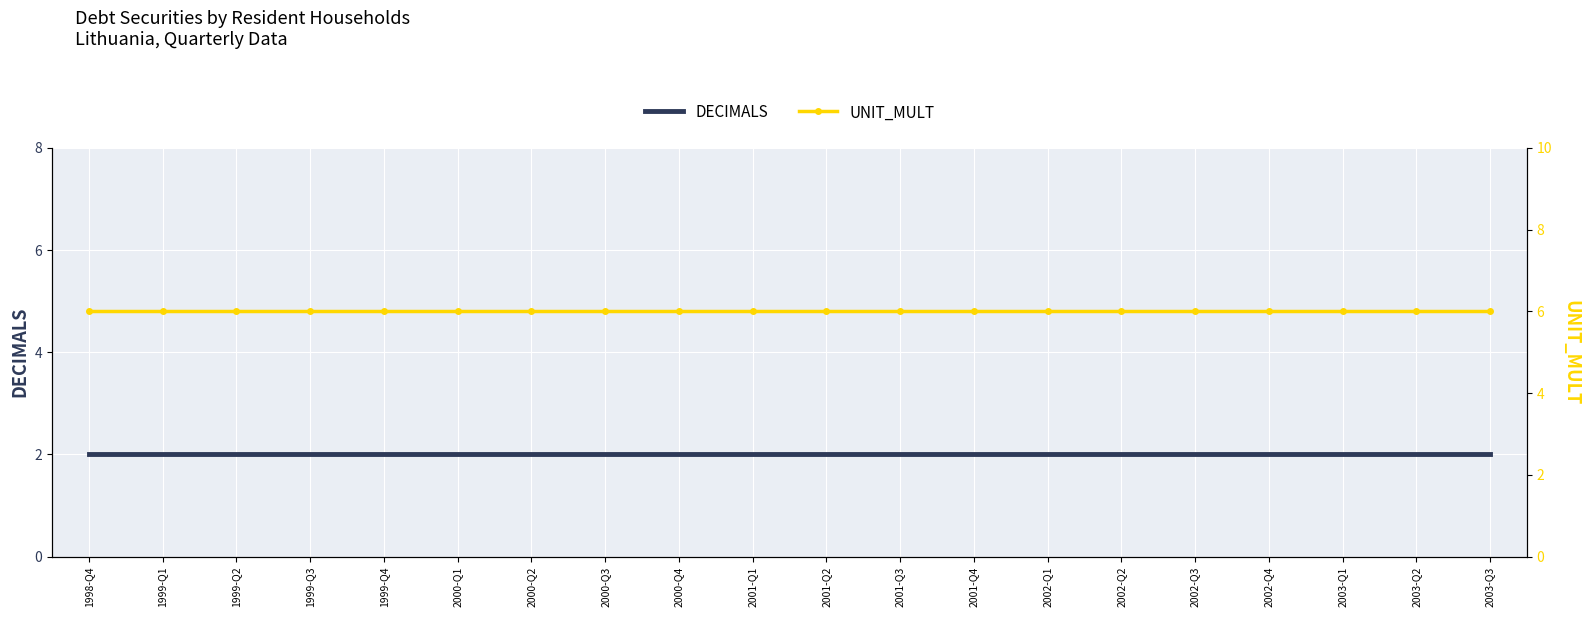

What are all the series names shown in the legend?

DECIMALS, UNIT_MULT